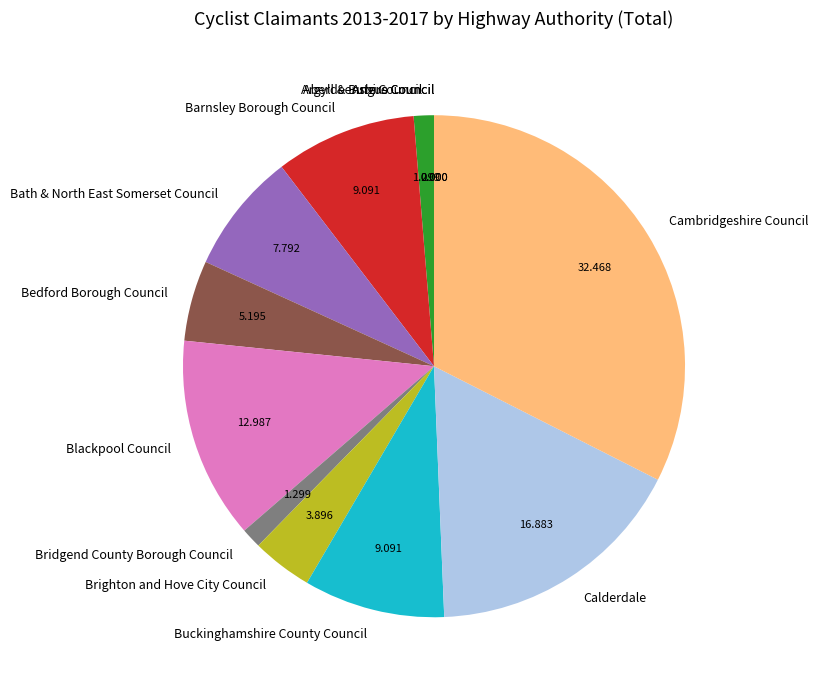

Between Calderdale and Bridgend County Borough Council, which is larger?

Calderdale